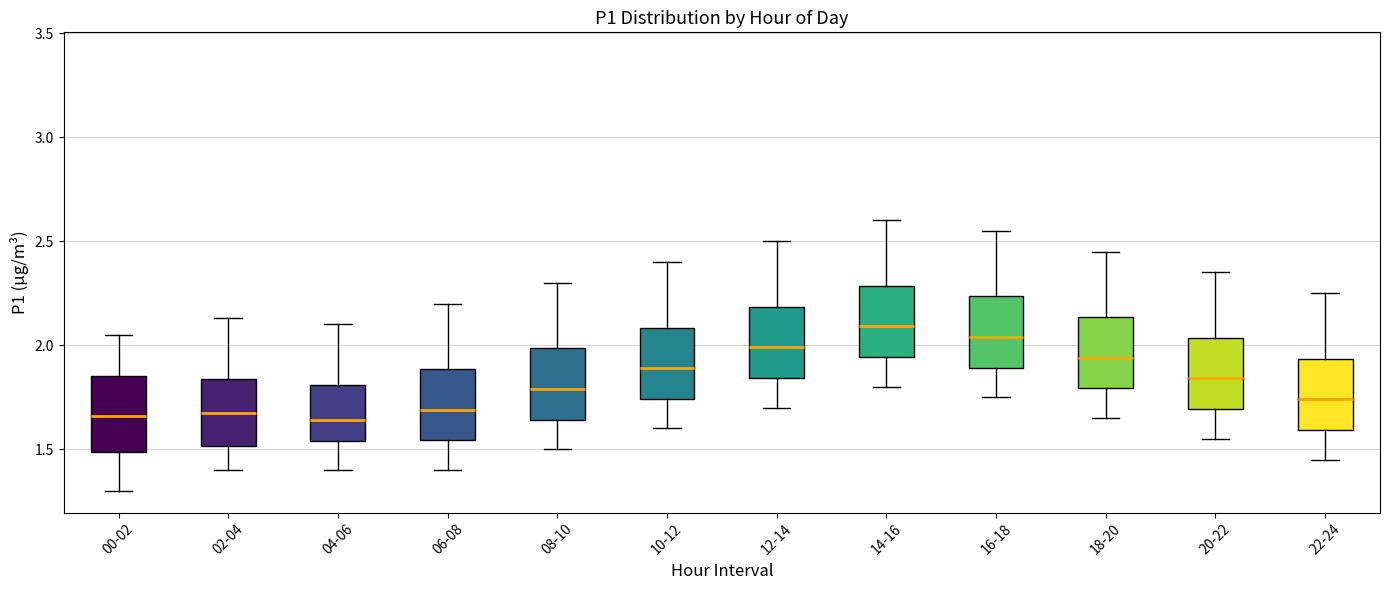

Reading left to right, read every box against the y-axis: the position of its median line, the range the box covers, and the ends of its whiskers. The values are not printed on the chart, so give them approximately, as read against the axis.

00-02: median 1.65, box 1.50 to 1.85, whiskers 1.30 to 2.05
02-04: median 1.70, box 1.50 to 1.85, whiskers 1.40 to 2.15
04-06: median 1.65, box 1.55 to 1.80, whiskers 1.40 to 2.10
06-08: median 1.70, box 1.55 to 1.90, whiskers 1.40 to 2.20
08-10: median 1.80, box 1.65 to 2.00, whiskers 1.50 to 2.30
10-12: median 1.90, box 1.75 to 2.10, whiskers 1.60 to 2.40
12-14: median 2.00, box 1.85 to 2.20, whiskers 1.70 to 2.50
14-16: median 2.10, box 1.95 to 2.30, whiskers 1.80 to 2.60
16-18: median 2.05, box 1.90 to 2.25, whiskers 1.75 to 2.55
18-20: median 1.95, box 1.80 to 2.15, whiskers 1.65 to 2.45
20-22: median 1.85, box 1.70 to 2.05, whiskers 1.55 to 2.35
22-24: median 1.75, box 1.60 to 1.95, whiskers 1.45 to 2.25